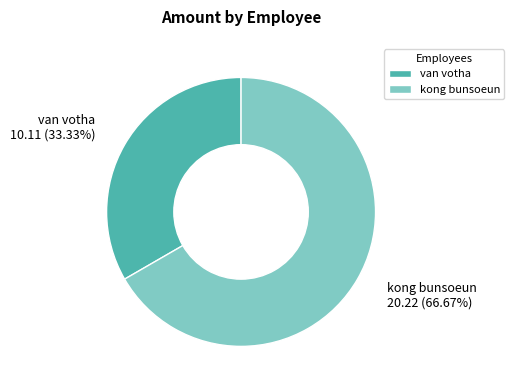

How many segments does this pie chart have?

2